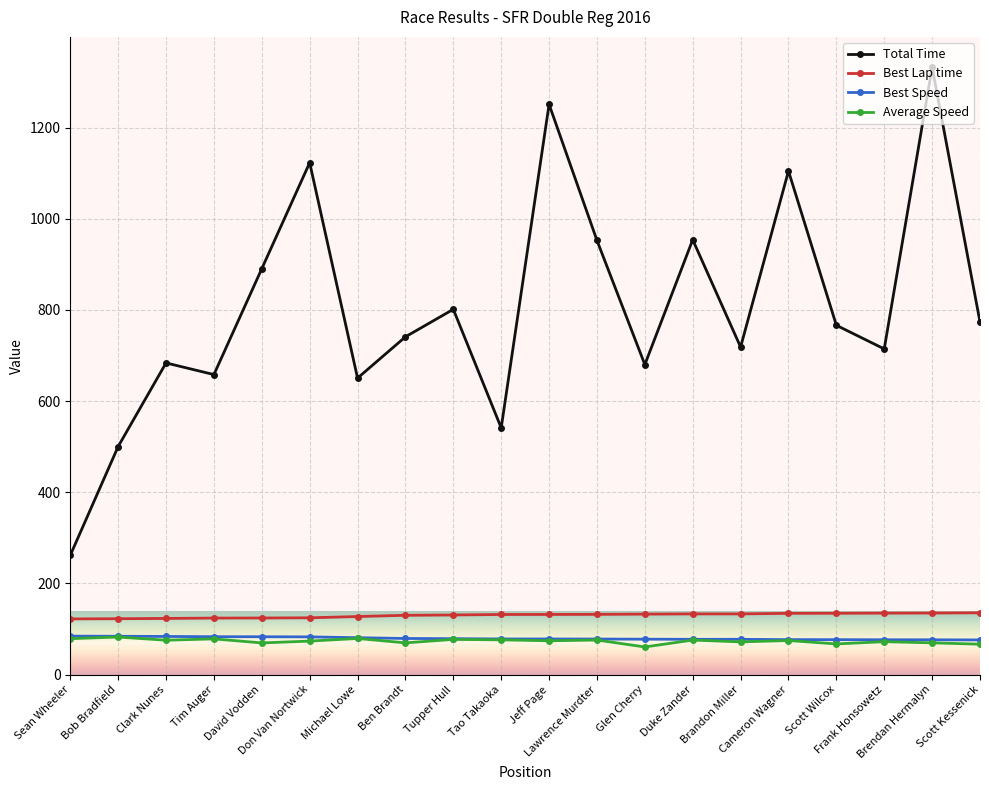

At which label does Best Lap time first exceed 131?

Tao Takaoka